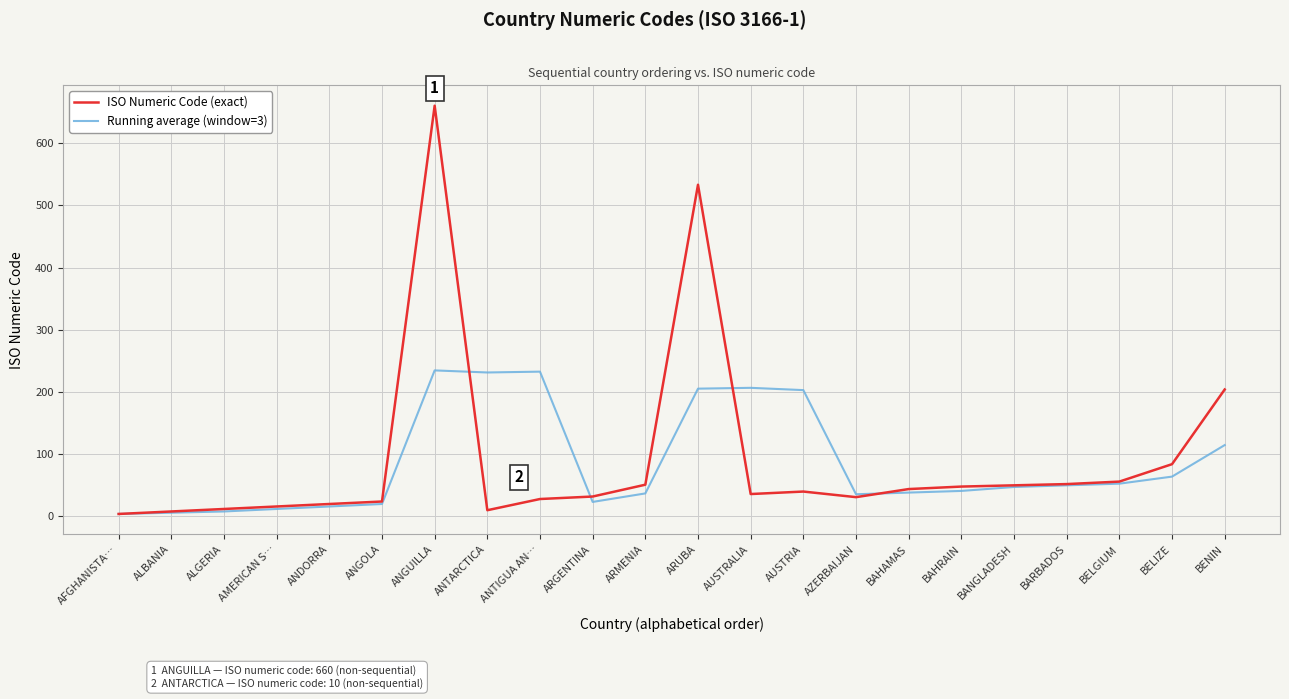

At which category is the sum across all series the highest?

ANGUILLA